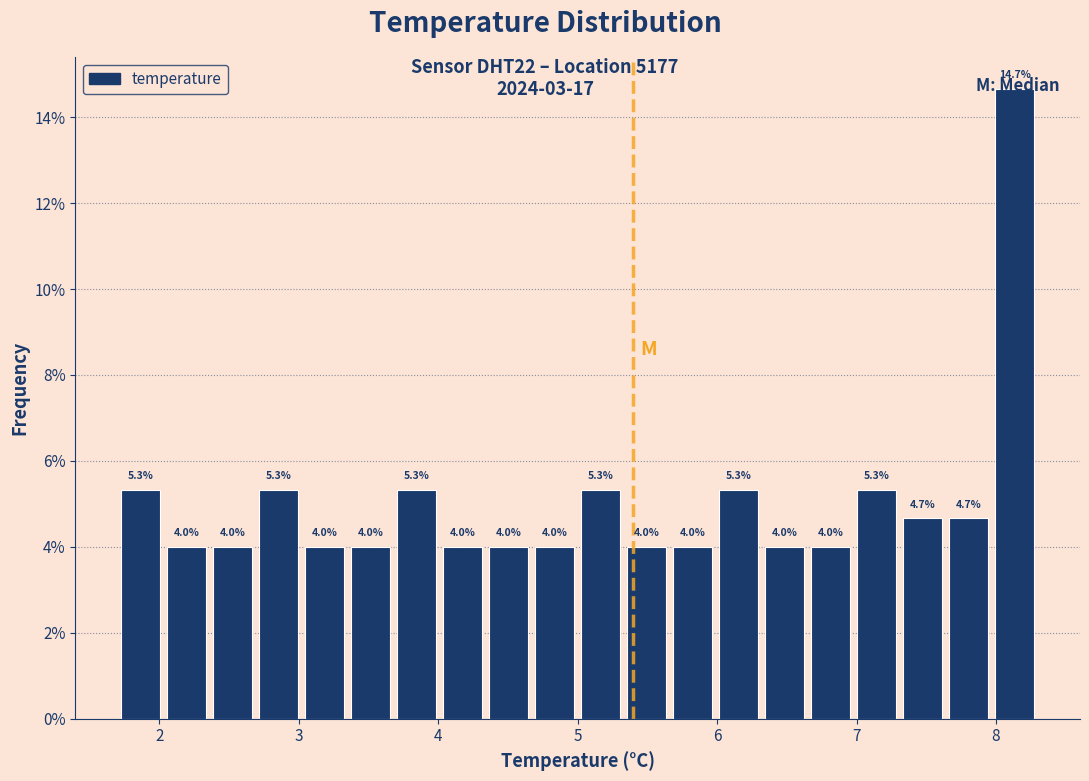

Around what value on the x-axis is the tallest bar? Give the approximate position of its centre, as read against the axis.

8.1